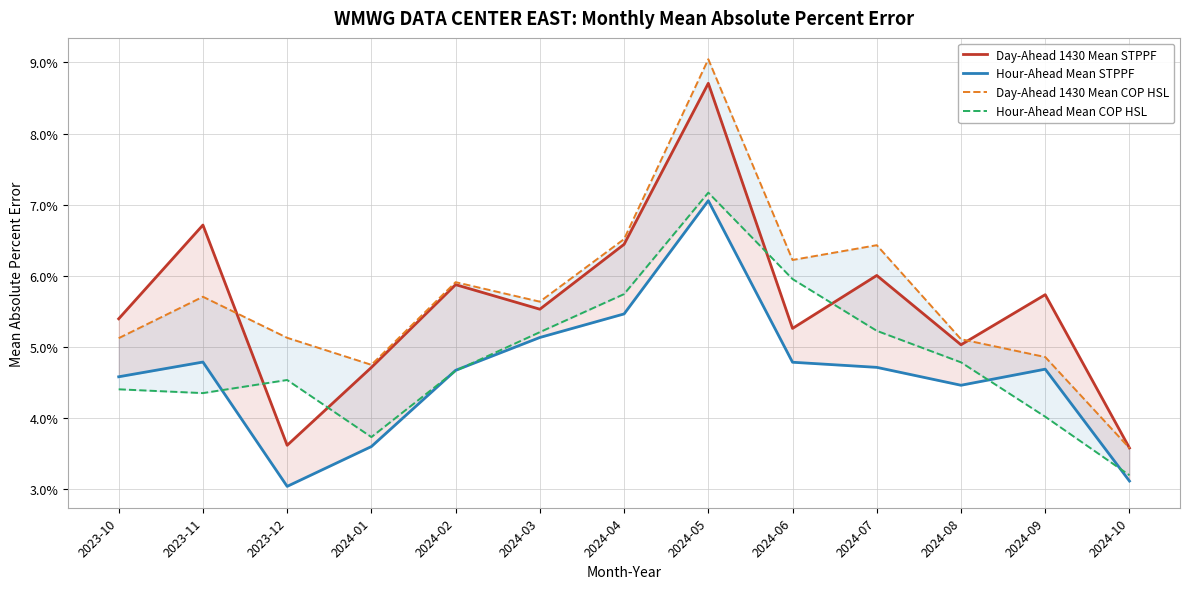

Reading left to right, what are all the values shown in this chart?

Day-Ahead 1430 Mean STPPF: 2023-10=0.1	2023-11=0.1	2023-12=0.0	2024-01=0.0	2024-02=0.1	2024-03=0.1	2024-04=0.1	2024-05=0.1	2024-06=0.1	2024-07=0.1	2024-08=0.1	2024-09=0.1	2024-10=0.0
Hour-Ahead Mean STPPF: 2023-10=0.0	2023-11=0.0	2023-12=0.0	2024-01=0.0	2024-02=0.0	2024-03=0.1	2024-04=0.1	2024-05=0.1	2024-06=0.0	2024-07=0.0	2024-08=0.0	2024-09=0.0	2024-10=0.0
Day-Ahead 1430 Mean COP HSL: 2023-10=0.1	2023-11=0.1	2023-12=0.1	2024-01=0.0	2024-02=0.1	2024-03=0.1	2024-04=0.1	2024-05=0.1	2024-06=0.1	2024-07=0.1	2024-08=0.1	2024-09=0.0	2024-10=0.0
Hour-Ahead Mean COP HSL: 2023-10=0.0	2023-11=0.0	2023-12=0.0	2024-01=0.0	2024-02=0.0	2024-03=0.1	2024-04=0.1	2024-05=0.1	2024-06=0.1	2024-07=0.1	2024-08=0.0	2024-09=0.0	2024-10=0.0